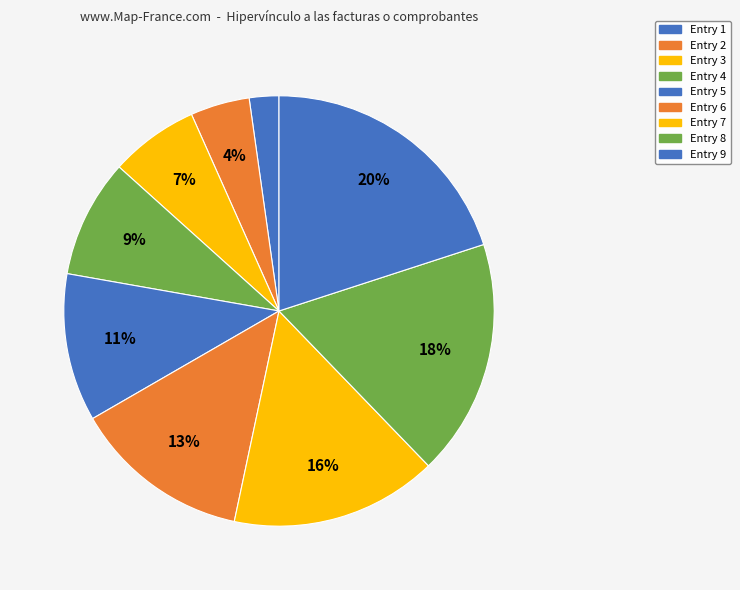

Is there a majority slice in this chart?

No